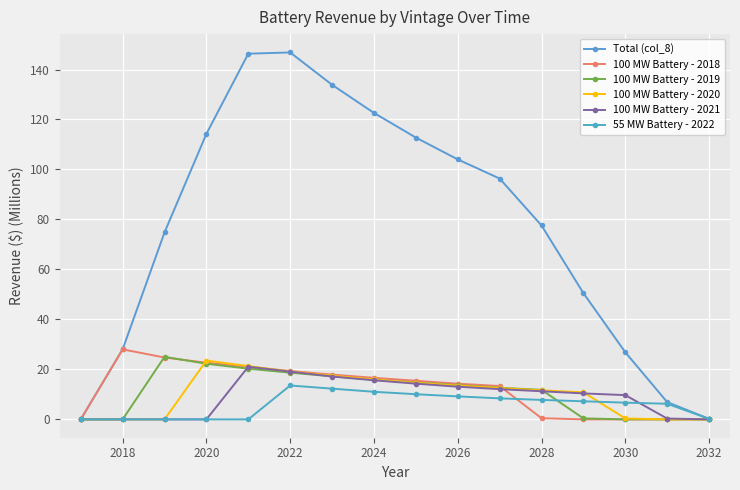

Does the chart display data point markers on the line(s)?

Yes